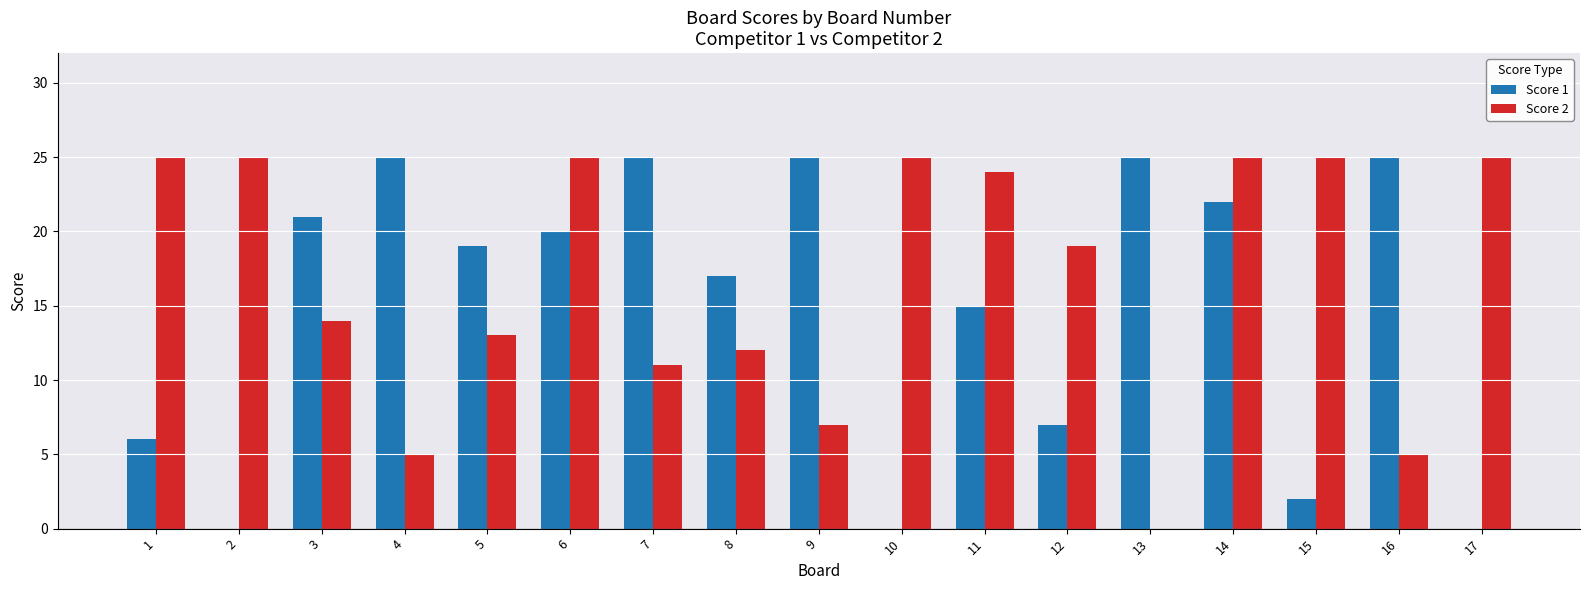

Which series changed the most between 5 and 13?

Score 2